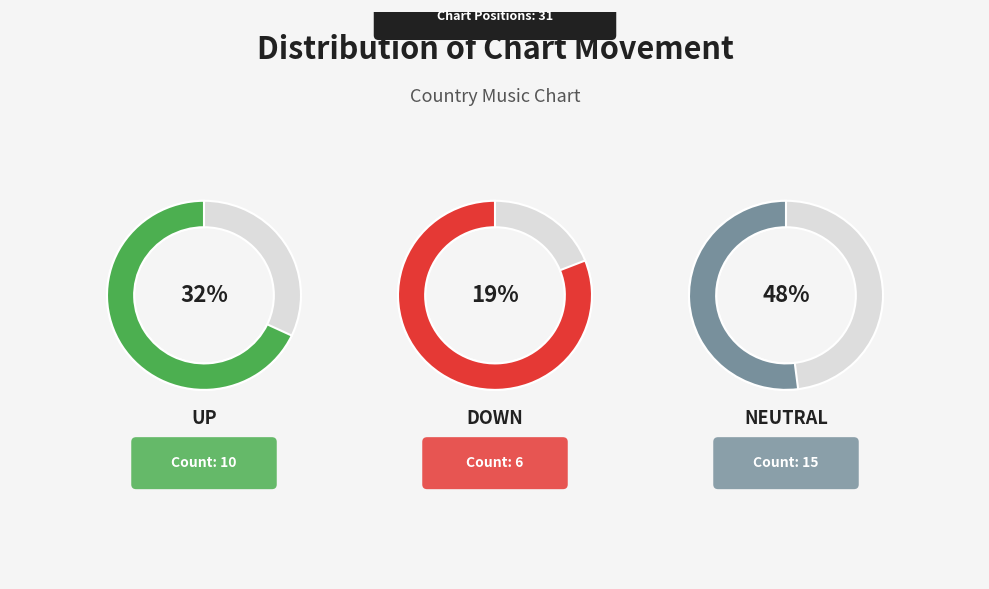

Do down and up together represent more than half of the pie?

Yes